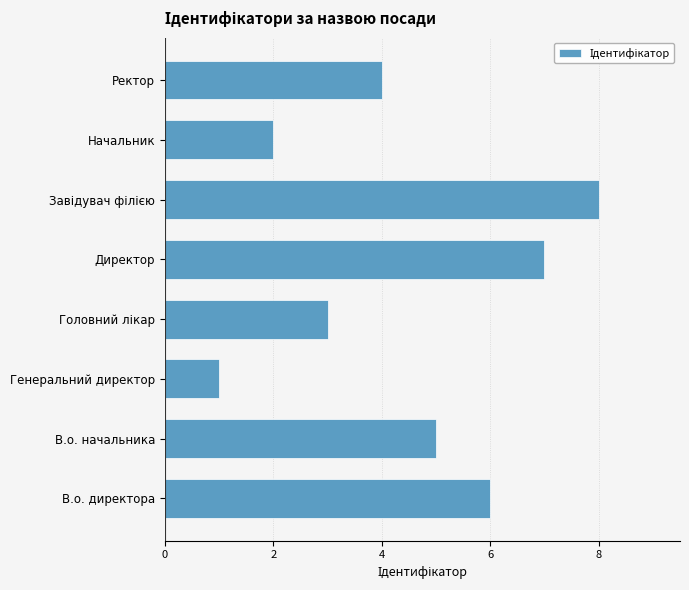

What is the change in value from Генеральний директор to Начальник?

+1